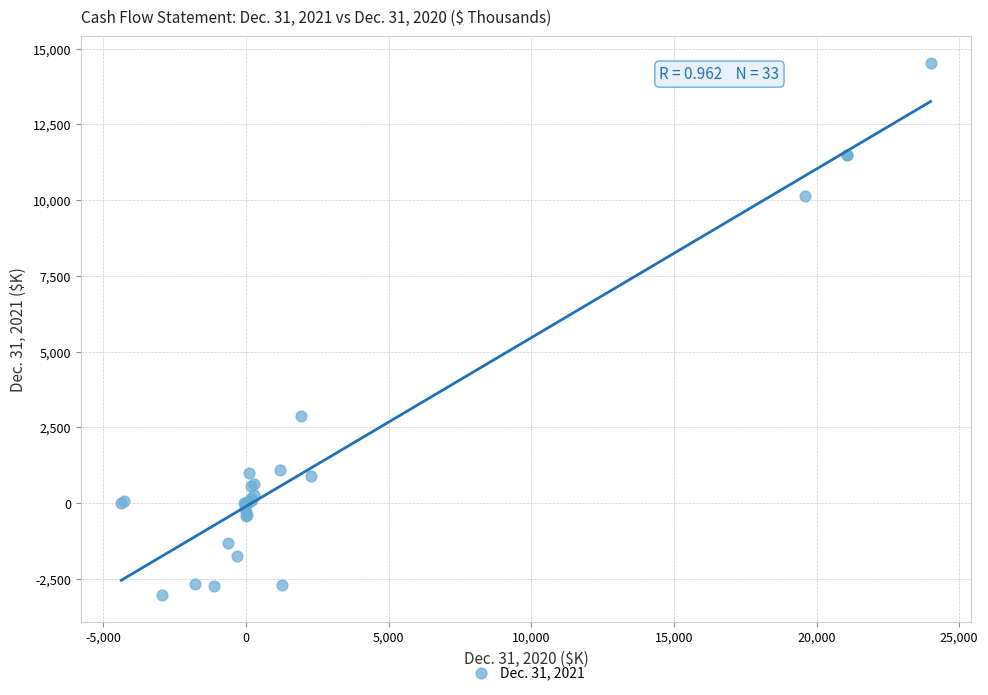

What Y value in the scatter plot is closest to 5746?

2886